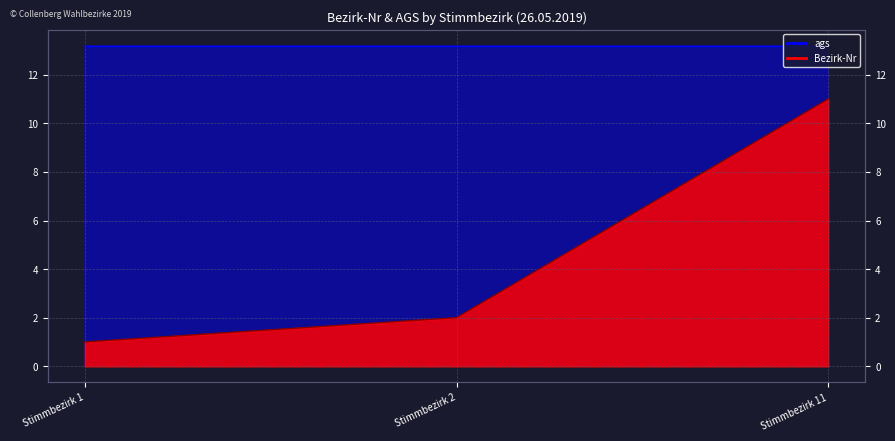

Rank the categories by value from lowest to highest.

Stimmbezirk 1, Stimmbezirk 2, Stimmbezirk 11